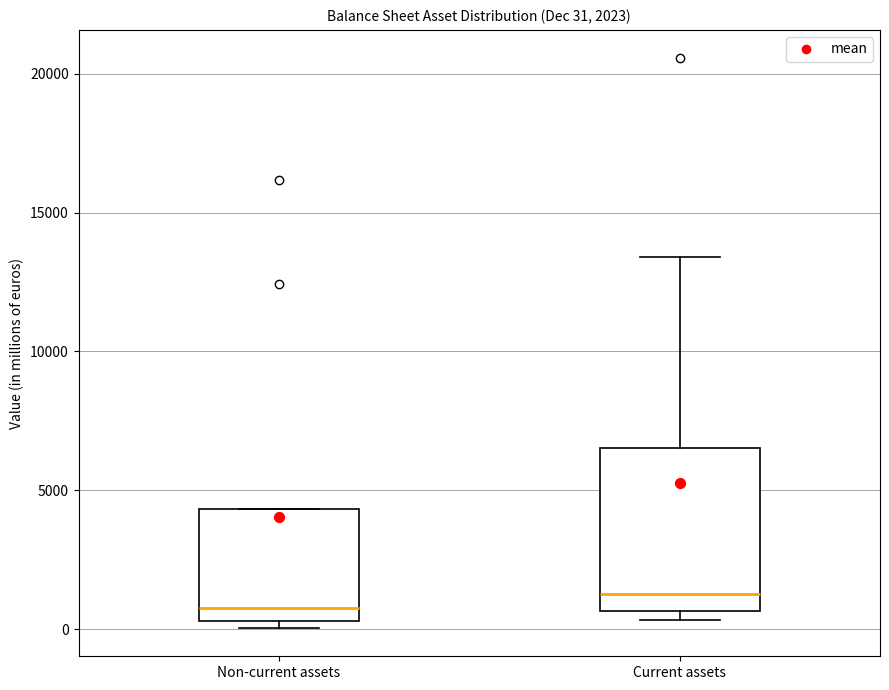

Which box has the lowest median line?

Non-current assets